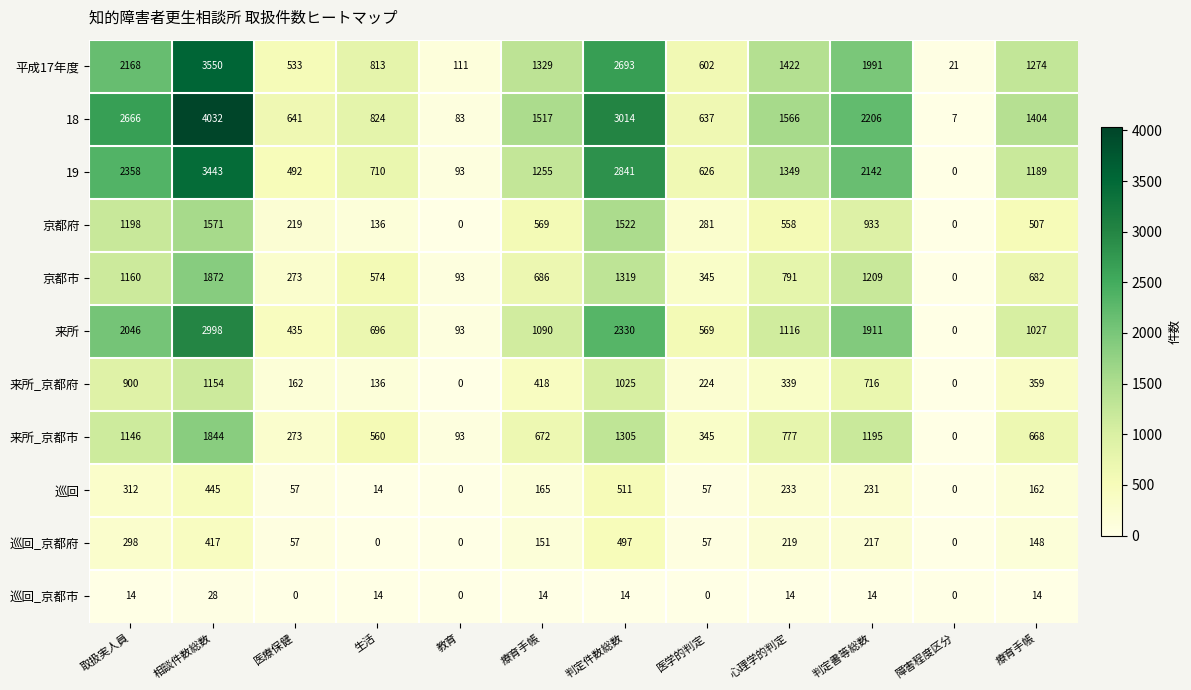

Between 療育手帳 and 医療保健, which is larger?

療育手帳